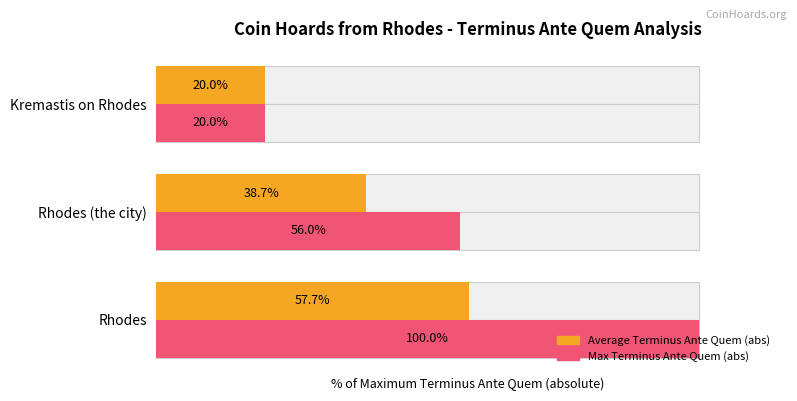

What is the value of the Average Terminus Ante Quem (abs) bar at the 3rd from the left?

20.0